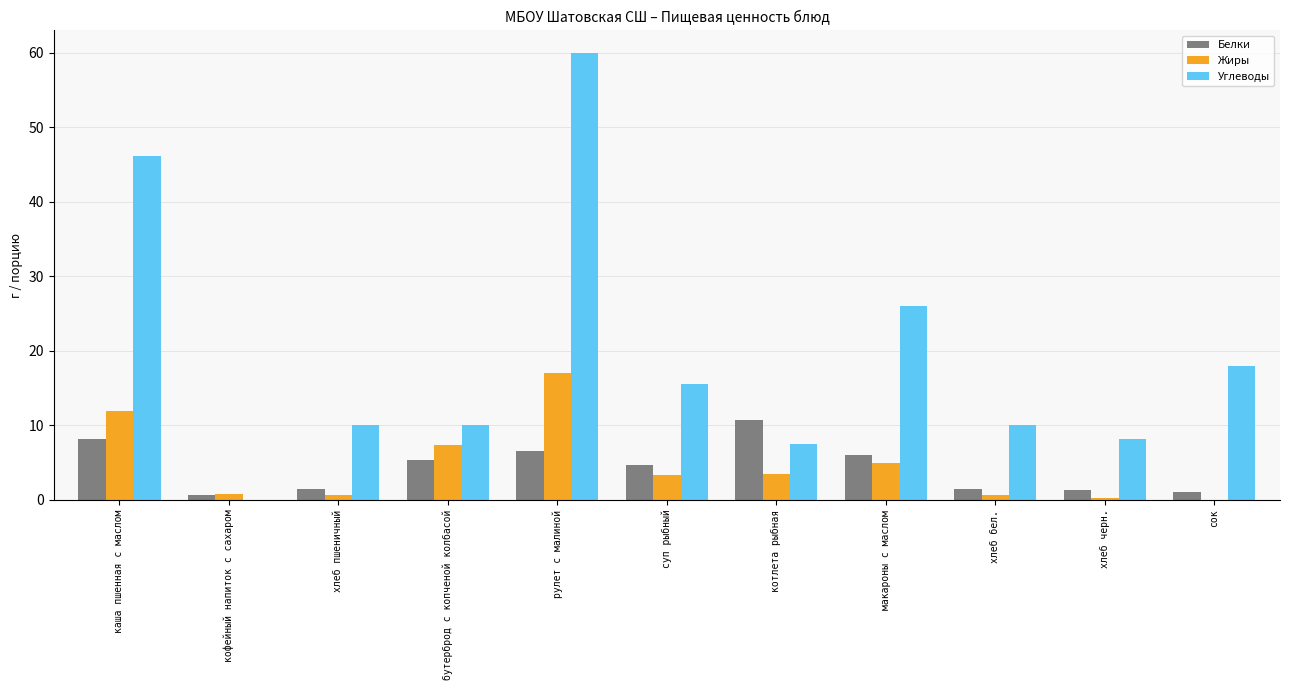

Count the number of categories in the chart.

11